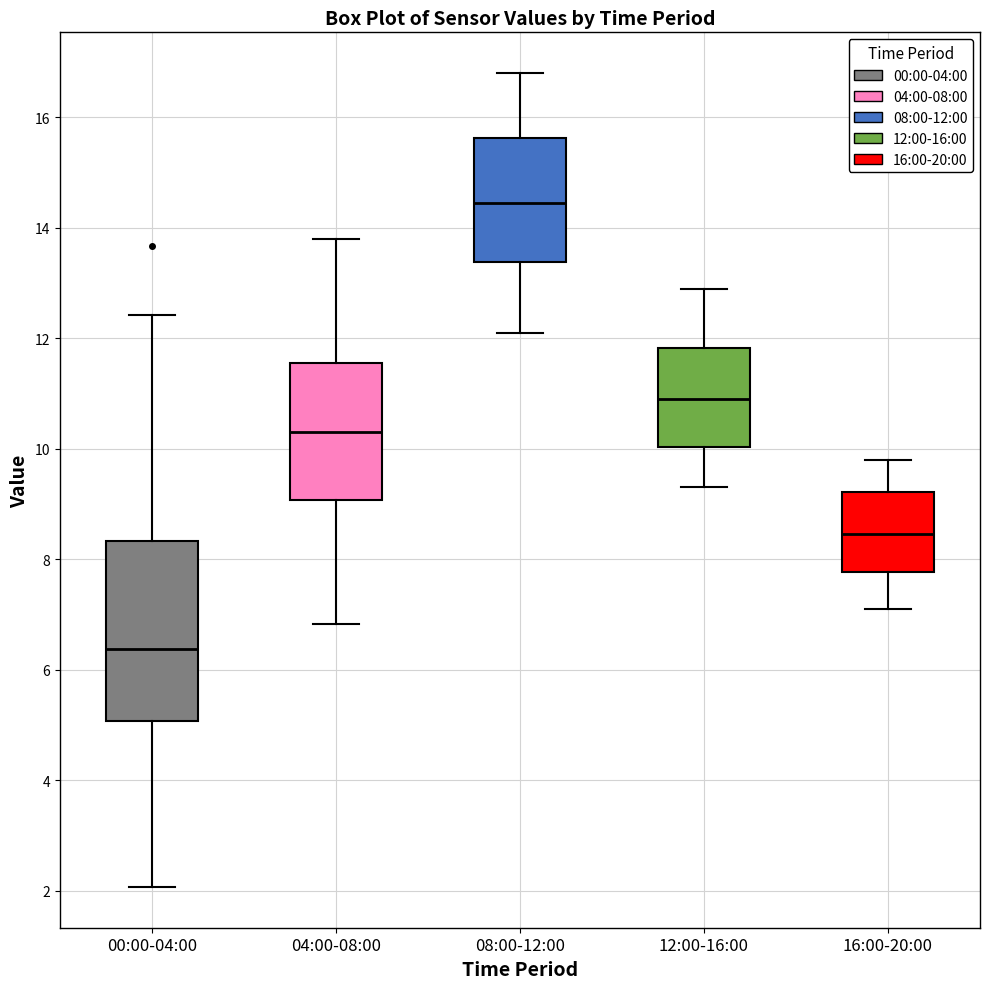

Reading left to right, read every box against the y-axis: the position of its median line, the range the box covers, and the ends of its whiskers. The values are not printed on the chart, so give them approximately, as read against the axis.

00:00-04:00: median 6.4, box 5.0 to 8.4, whiskers 2.0 to 12.4
04:00-08:00: median 10.4, box 9.0 to 11.6, whiskers 6.8 to 13.8
08:00-12:00: median 14.4, box 13.4 to 15.6, whiskers 12.2 to 16.8
12:00-16:00: median 11.0, box 10.0 to 11.8, whiskers 9.4 to 13.0
16:00-20:00: median 8.4, box 7.8 to 9.2, whiskers 7.2 to 9.8